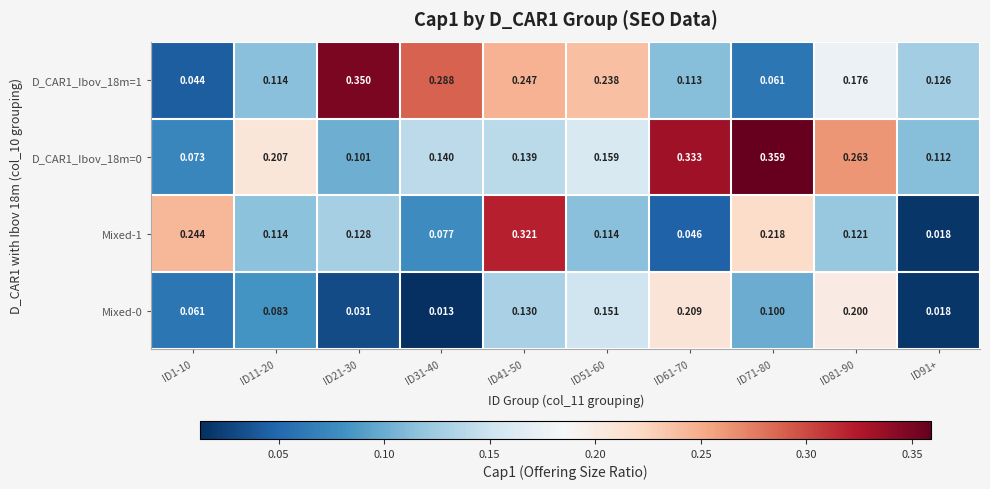

Is the value of Mixed-0 at ID1-10 greater than the value of D_CAR1_Ibov_18m=0 at ID41-50?

No